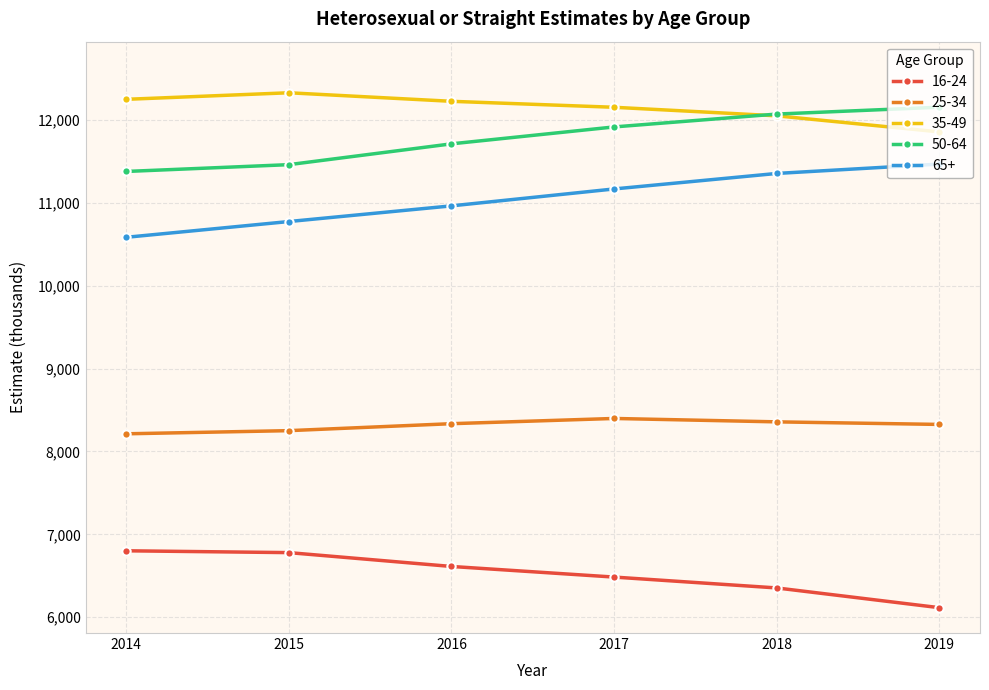

At how many categories does at least one series exceed 6451?

6